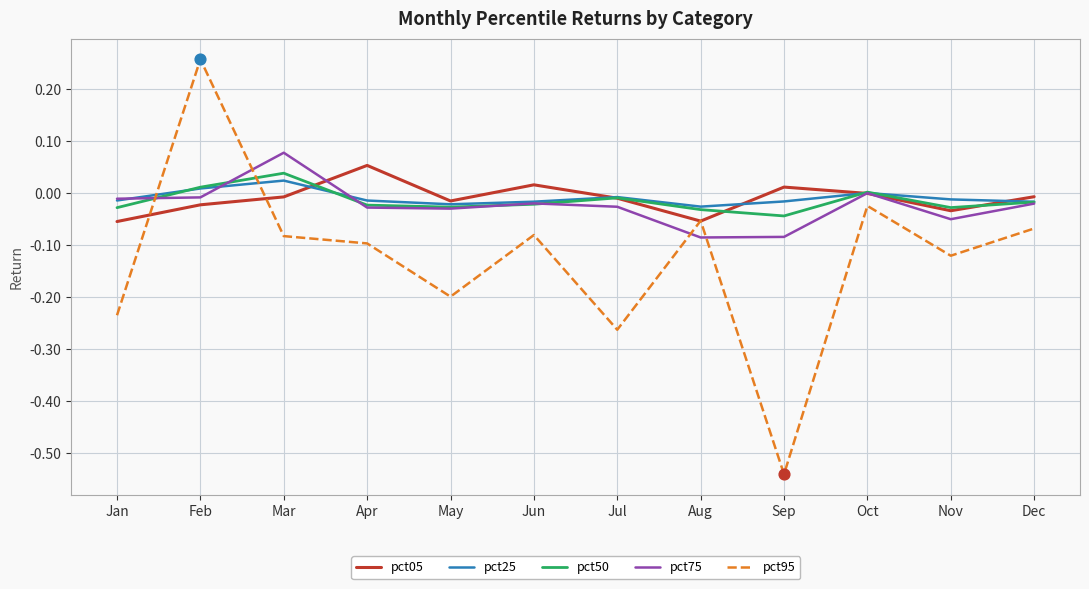

What is the total value across all series at Sep?

-0.7